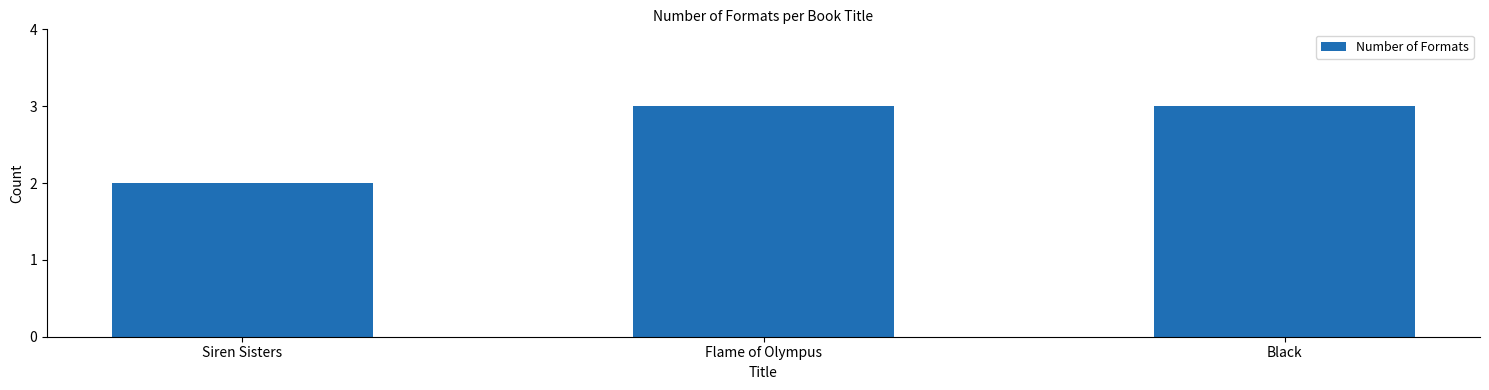

What is the sum of the values at Black and Siren Sisters?

5